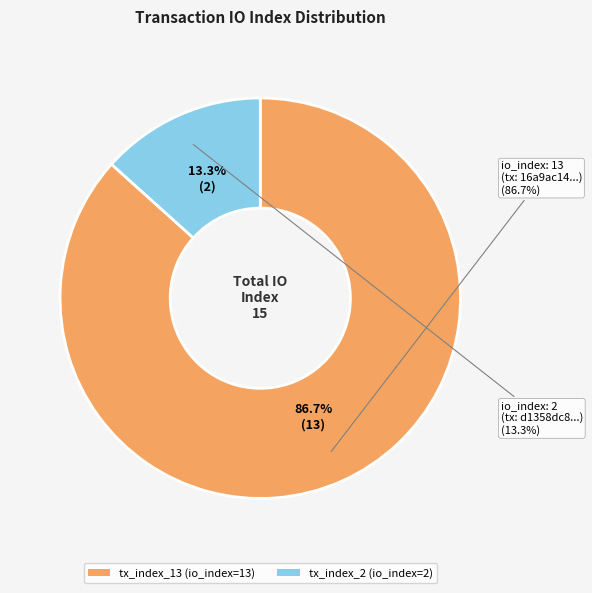

How many segments does this pie chart have?

2